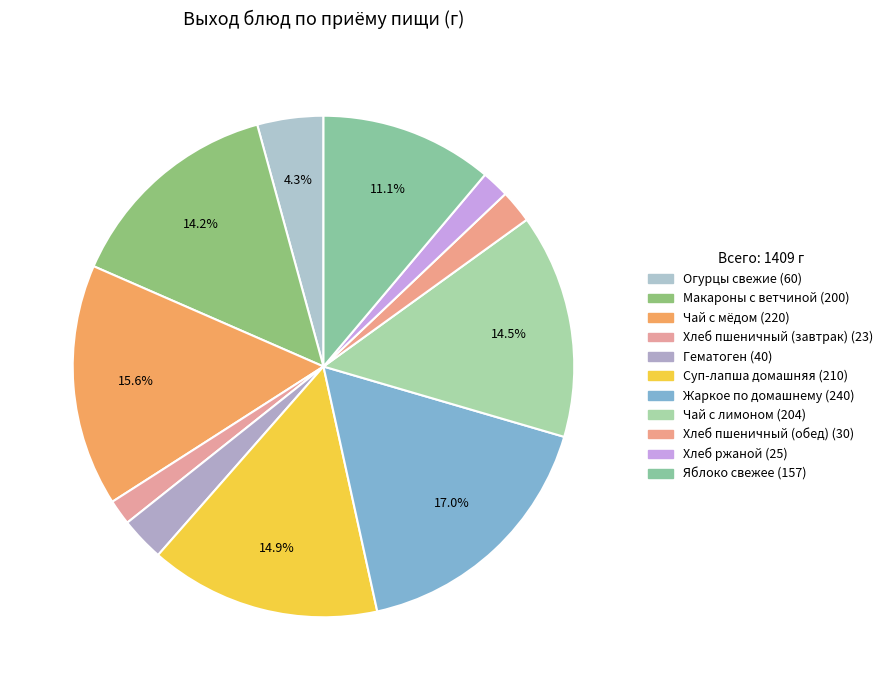

To the nearest percent, what is the average slice percentage?

9%